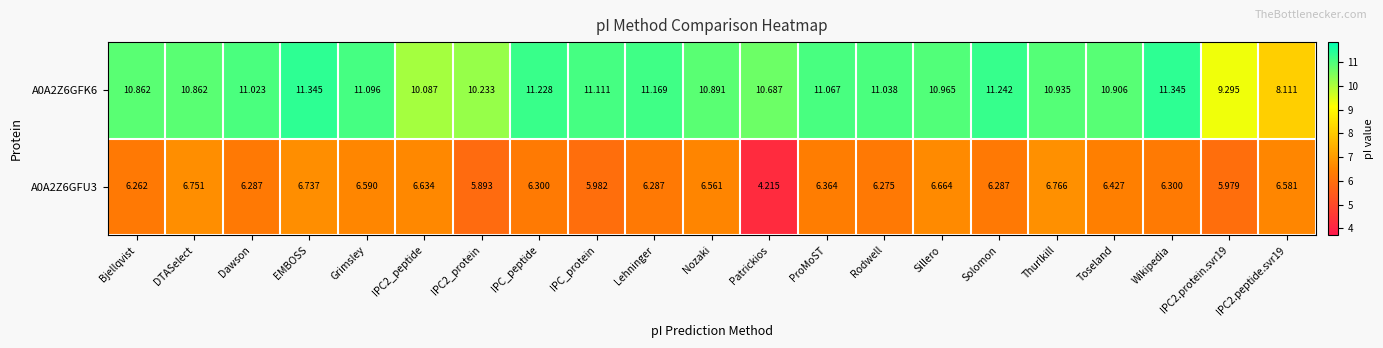

Which series has the largest total across all categories?

A0A2Z6GFK6